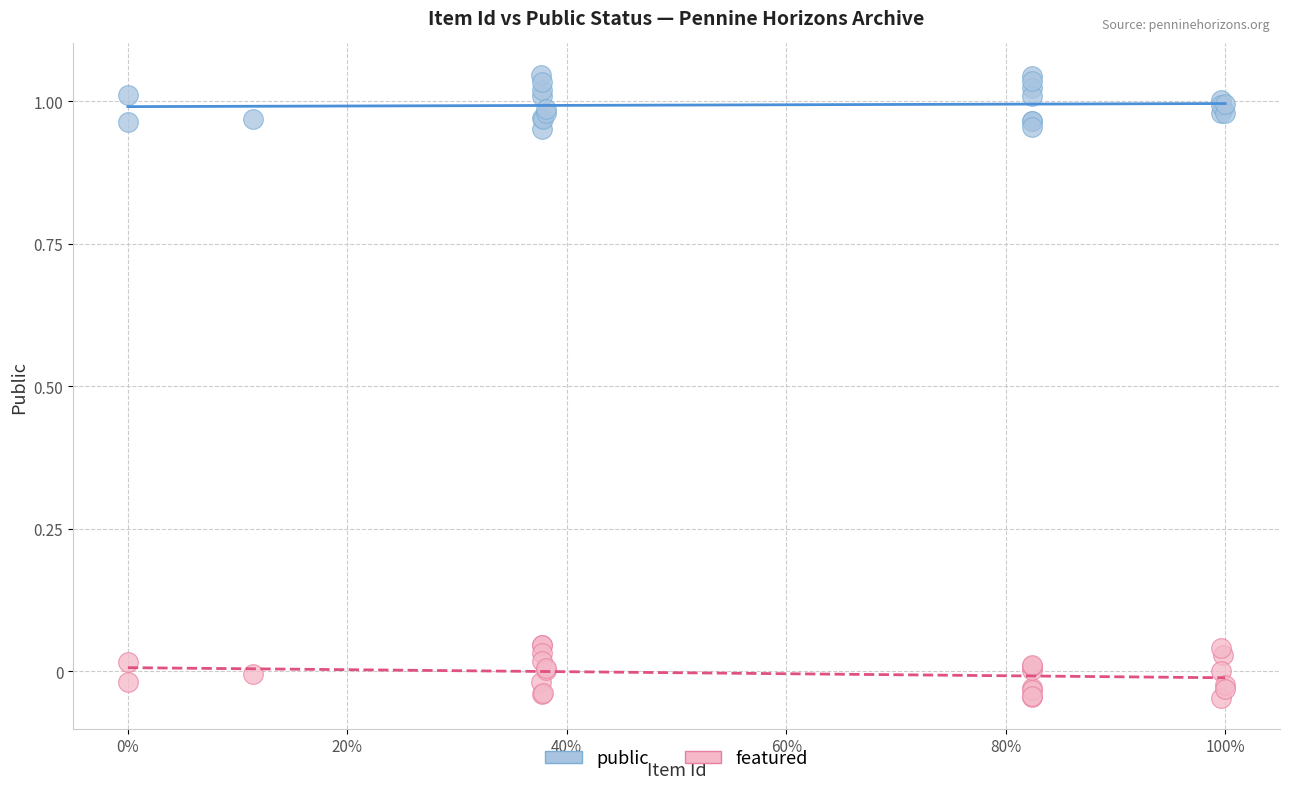

Which series reaches the maximum Y coordinate?

public